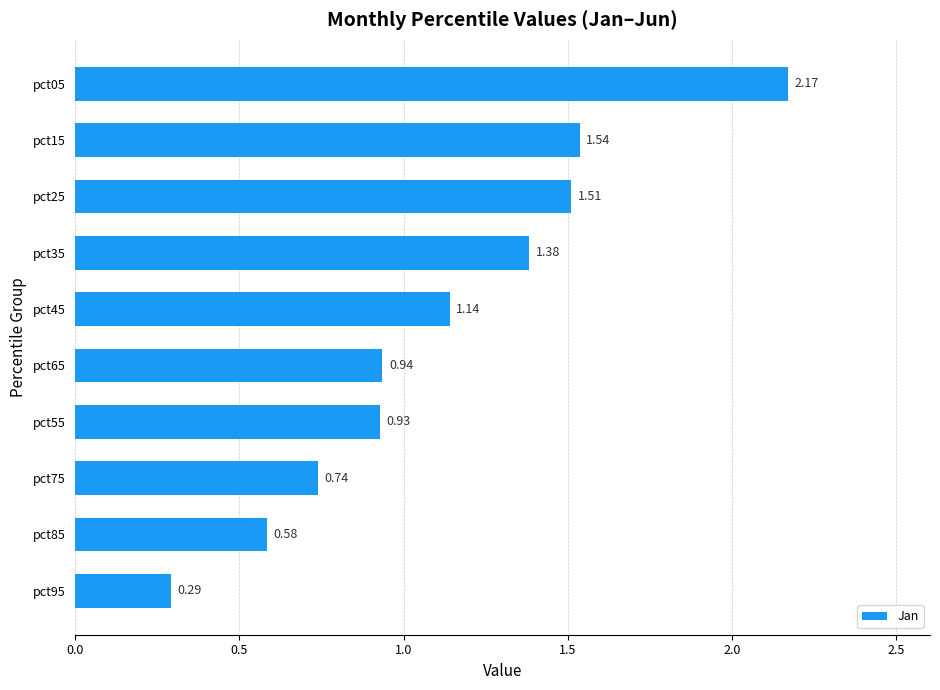

Rank the categories by value from lowest to highest.

pct95, pct85, pct75, pct55, pct65, pct45, pct35, pct25, pct15, pct05